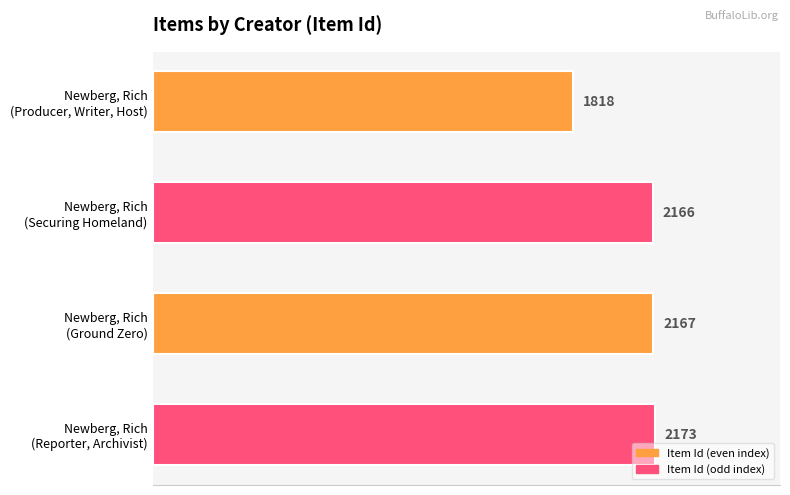

What is the smallest value displayed?

1818